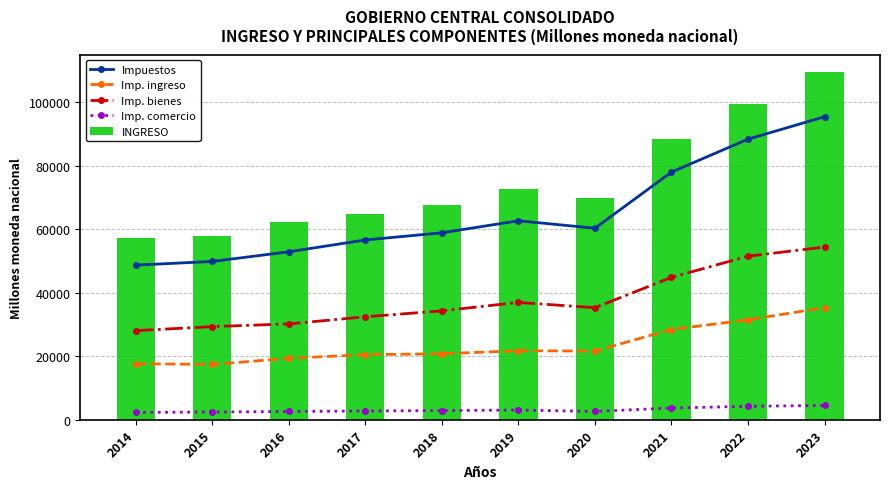

What is the greatest value displayed?

109547.2